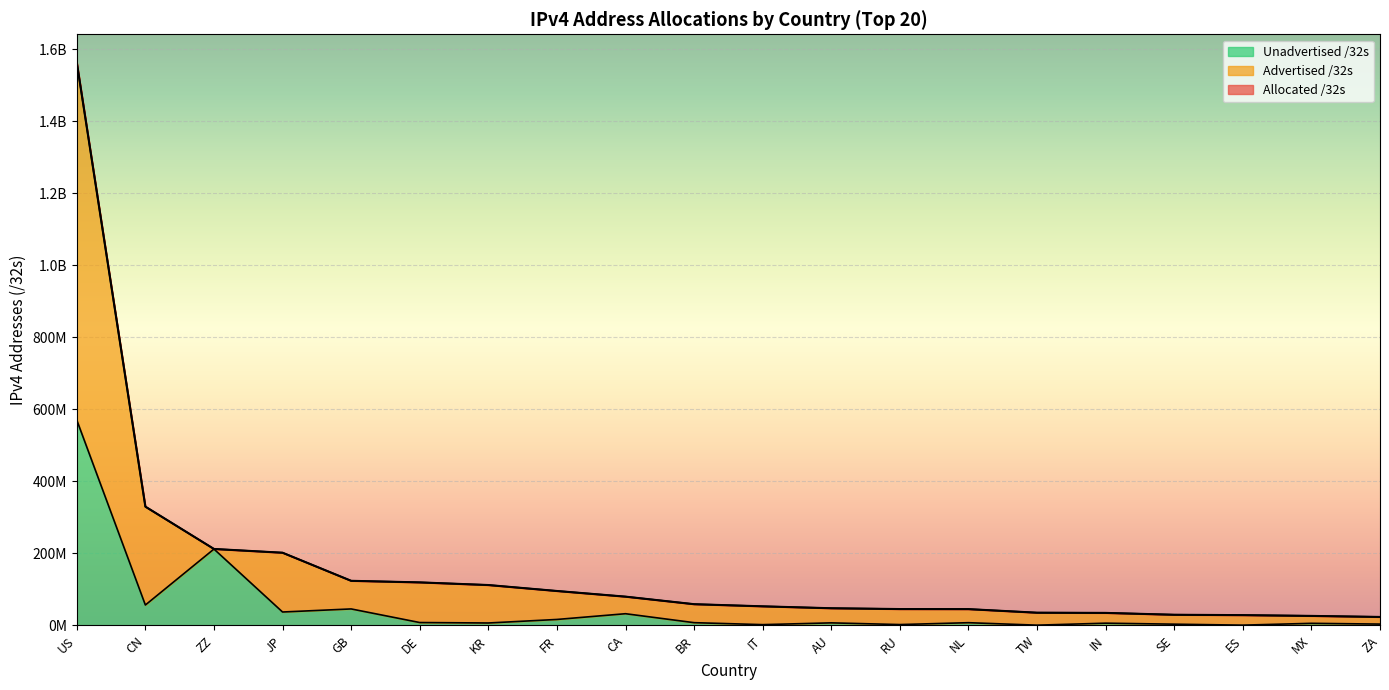

Reading left to right, transcribe all the data shown in this chart.

Advertised /32s: 1563836800	330022656	212459328	202008576	123989776	119606888	112258560	95714320	80015360	59049472	53111712	47785984	45539360	45342720	35394048	34847744	29683240	28668288	26500096	23611136
Allocated /32s: 1563836800	330022656	212459328	202008576	123989776	119606888	112258560	95714320	80015360	59049472	53111712	47785984	45539360	45342720	35394048	34847744	29683240	28668288	26500096	23611136
Unadvertised /32s: 570508728	56772864	212181540	37324352	45867788	8067432	6830848	16645392	32590336	7718656	2238368	7180888	2450336	7639296	797184	6313216	3532712	838016	5893376	3758080